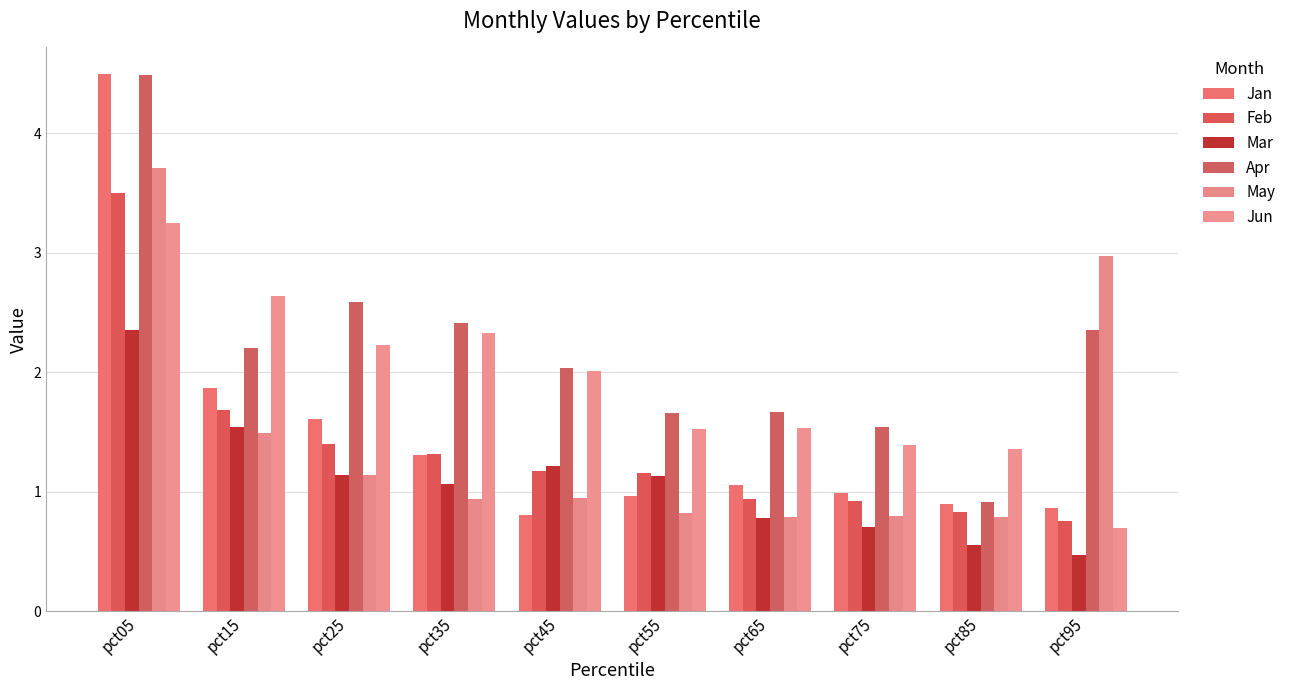

Is it true that Apr equals 1.5 at pct25?

False